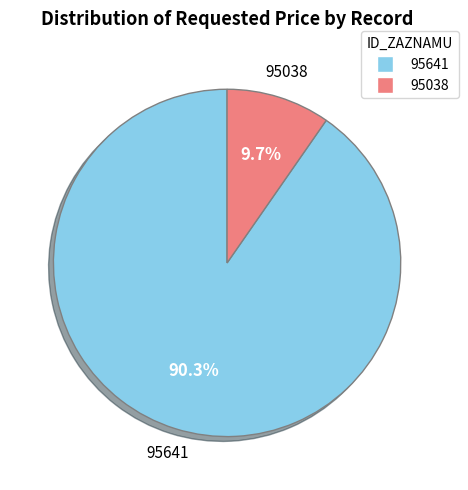

The 95038 slice represents 15% of the pie. True or false?

False